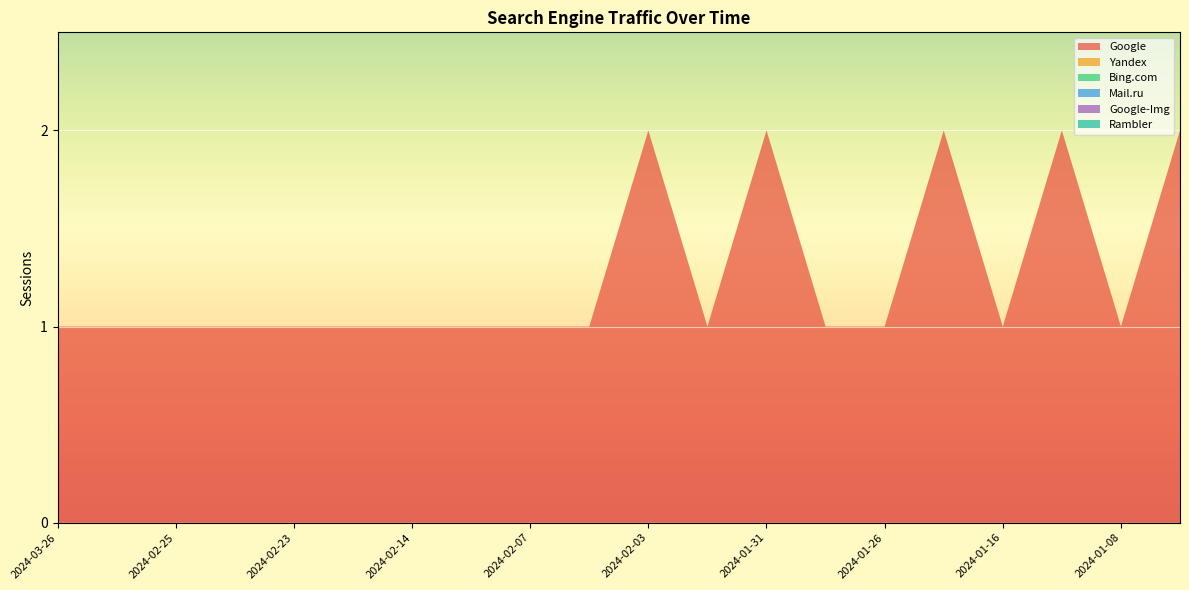

Reading left to right, what are all the values shown in this chart?

Google: 2024-03-26=1	2024-03-09=1	2024-02-25=1	2024-02-24=1	2024-02-23=1	2024-02-20=1	2024-02-14=1	2024-02-12=1	2024-02-07=1	2024-02-05=1	2024-02-03=2	2024-02-02=1	2024-01-31=2	2024-01-30=1	2024-01-26=1	2024-01-22=2	2024-01-16=1	2024-01-10=2	2024-01-08=1	2024-01-07=2
Yandex: 2024-03-26=0	2024-03-09=0	2024-02-25=0	2024-02-24=0	2024-02-23=0	2024-02-20=0	2024-02-14=0	2024-02-12=0	2024-02-07=0	2024-02-05=0	2024-02-03=0	2024-02-02=0	2024-01-31=0	2024-01-30=0	2024-01-26=0	2024-01-22=0	2024-01-16=0	2024-01-10=0	2024-01-08=0	2024-01-07=0
Bing.com: 2024-03-26=0	2024-03-09=0	2024-02-25=0	2024-02-24=0	2024-02-23=0	2024-02-20=0	2024-02-14=0	2024-02-12=0	2024-02-07=0	2024-02-05=0	2024-02-03=0	2024-02-02=0	2024-01-31=0	2024-01-30=0	2024-01-26=0	2024-01-22=0	2024-01-16=0	2024-01-10=0	2024-01-08=0	2024-01-07=0
Mail.ru: 2024-03-26=0	2024-03-09=0	2024-02-25=0	2024-02-24=0	2024-02-23=0	2024-02-20=0	2024-02-14=0	2024-02-12=0	2024-02-07=0	2024-02-05=0	2024-02-03=0	2024-02-02=0	2024-01-31=0	2024-01-30=0	2024-01-26=0	2024-01-22=0	2024-01-16=0	2024-01-10=0	2024-01-08=0	2024-01-07=0
Google-Img: 2024-03-26=0	2024-03-09=0	2024-02-25=0	2024-02-24=0	2024-02-23=0	2024-02-20=0	2024-02-14=0	2024-02-12=0	2024-02-07=0	2024-02-05=0	2024-02-03=0	2024-02-02=0	2024-01-31=0	2024-01-30=0	2024-01-26=0	2024-01-22=0	2024-01-16=0	2024-01-10=0	2024-01-08=0	2024-01-07=0
Rambler: 2024-03-26=0	2024-03-09=0	2024-02-25=0	2024-02-24=0	2024-02-23=0	2024-02-20=0	2024-02-14=0	2024-02-12=0	2024-02-07=0	2024-02-05=0	2024-02-03=0	2024-02-02=0	2024-01-31=0	2024-01-30=0	2024-01-26=0	2024-01-22=0	2024-01-16=0	2024-01-10=0	2024-01-08=0	2024-01-07=0